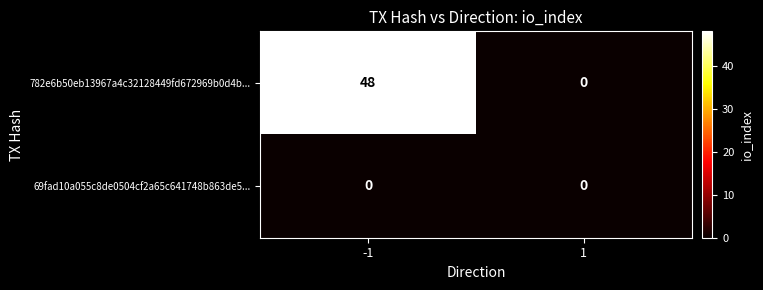

How many distinct data groups are displayed?

2